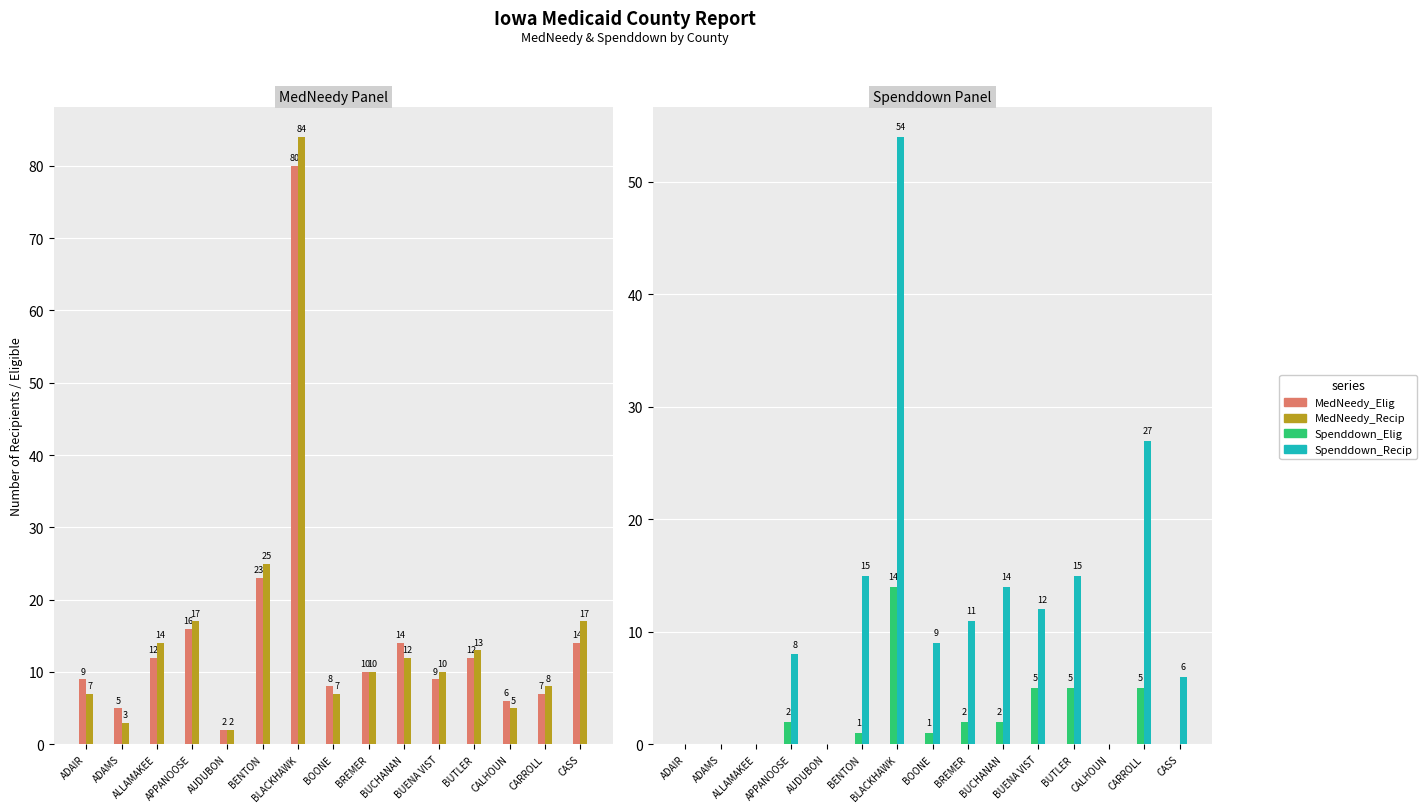

Which series has the largest total across all categories?

MedNeedy_Recip